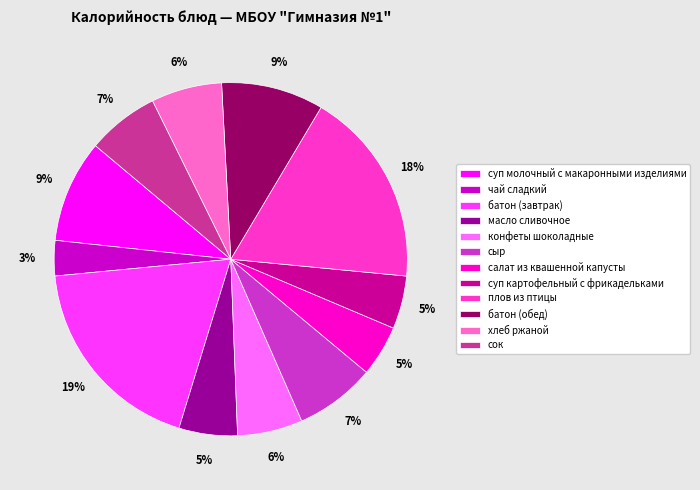

The сок slice represents 7% of the pie. True or false?

True